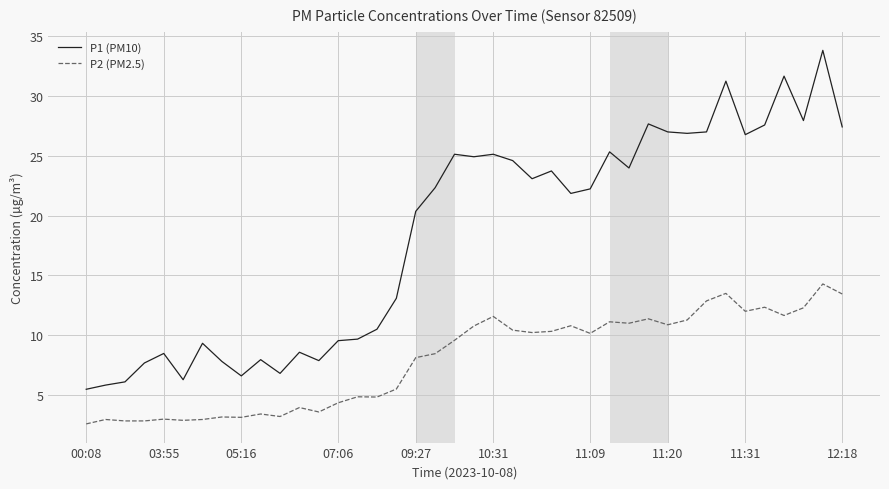

List the series in order of their peak value, lowest first.

P2 (PM2.5), P1 (PM10)